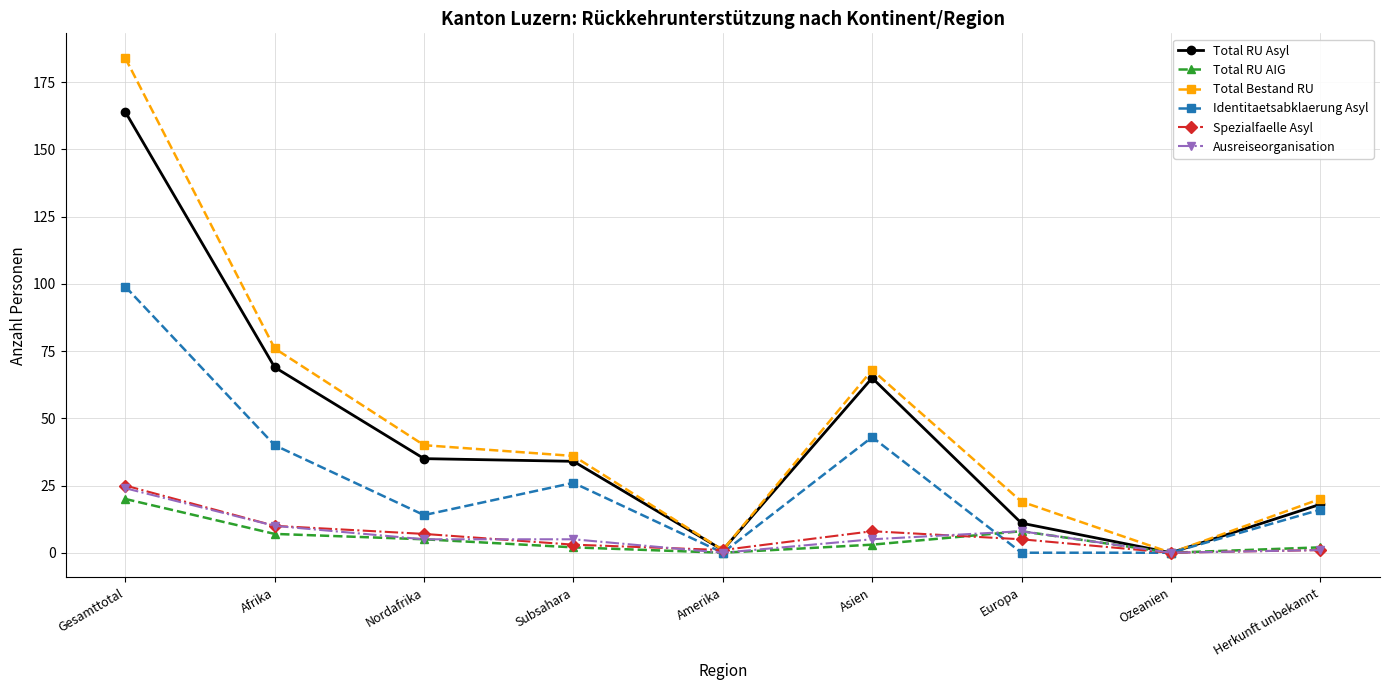

What is the label of the 4th point from the left?

Subsahara